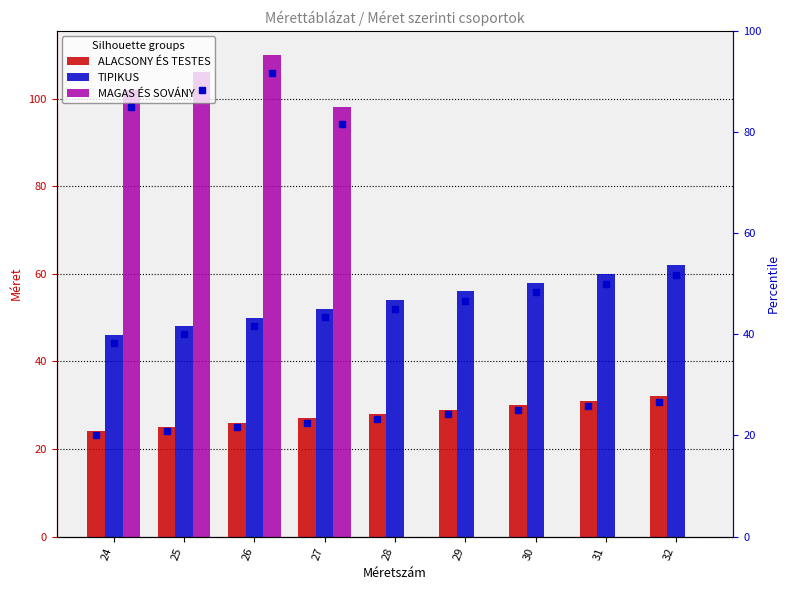

Where does the ALACSONY ÉS TESTES series first go above 28?

29